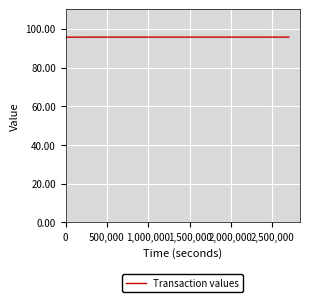

How many lines are shown in the chart?

1